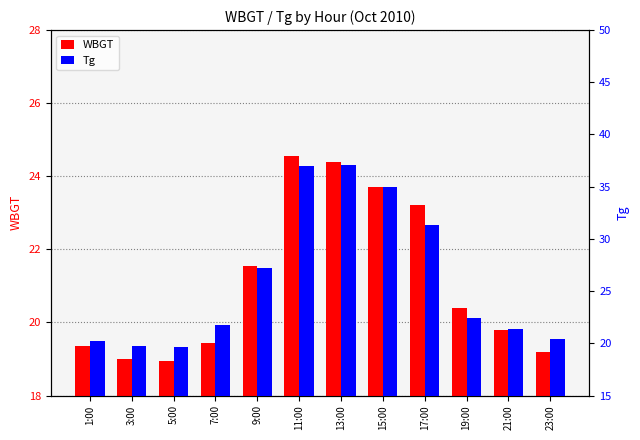

At which label does WBGT reach its minimum?

5:00